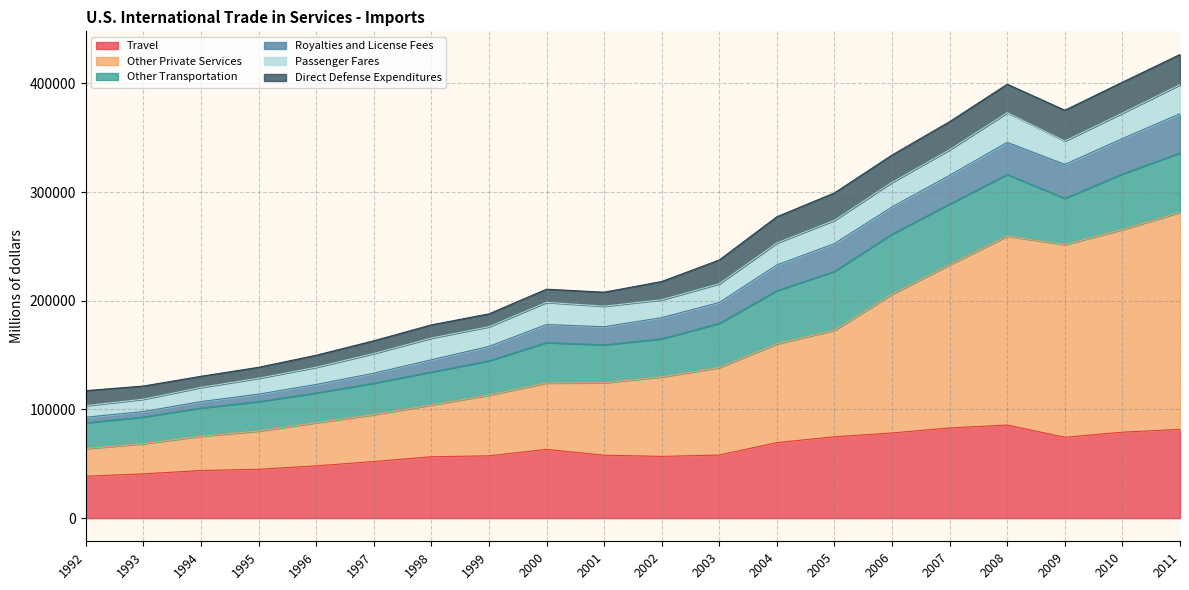

True or false: Other Private Services and Royalties and License Fees cross at least once.

False